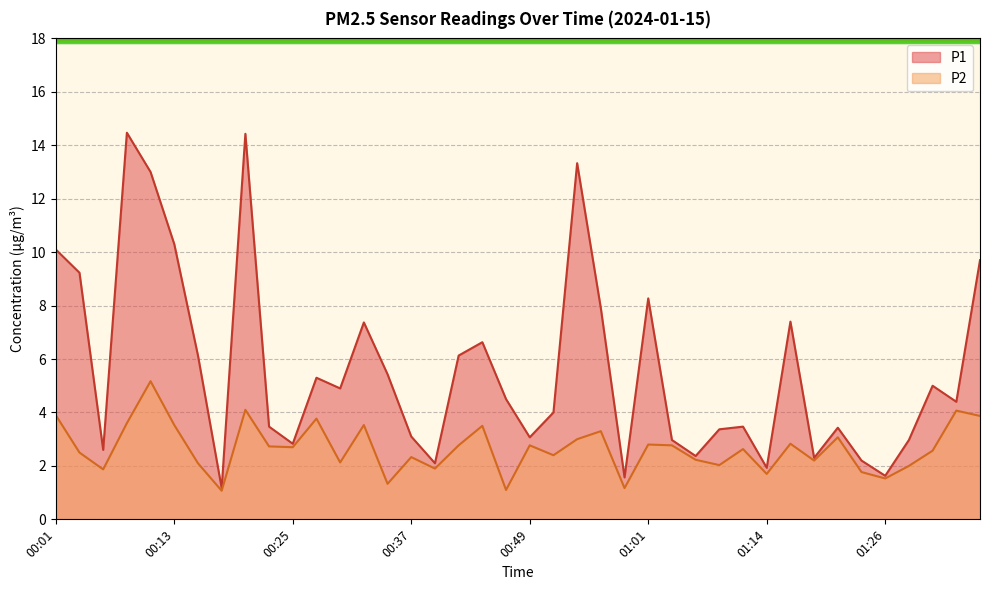

True or false: P1 has a value of 7.5 at 00:47.

False